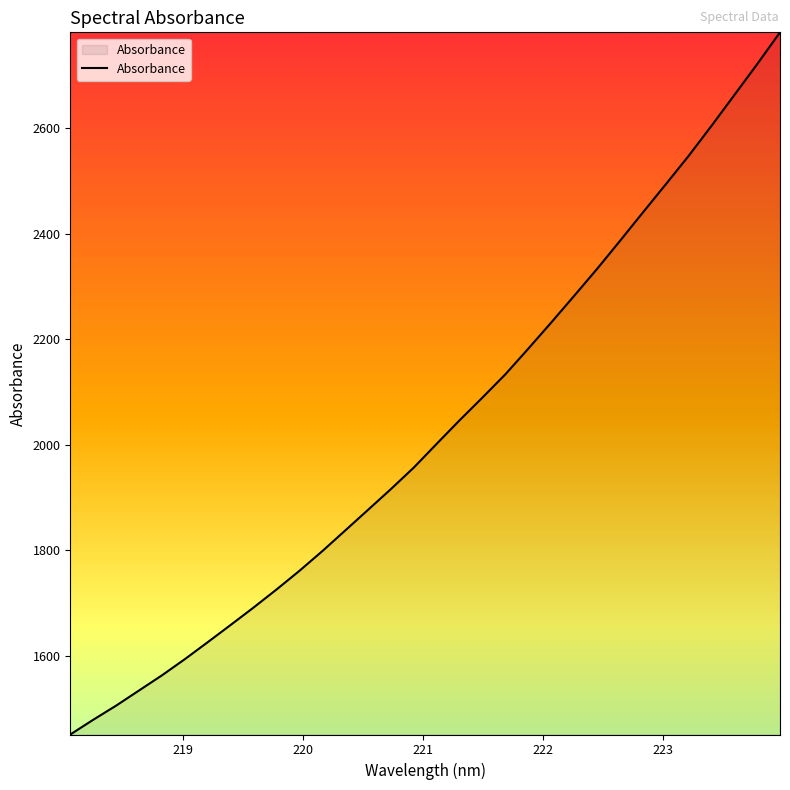

What is the minimum value shown in the chart?

1450.2